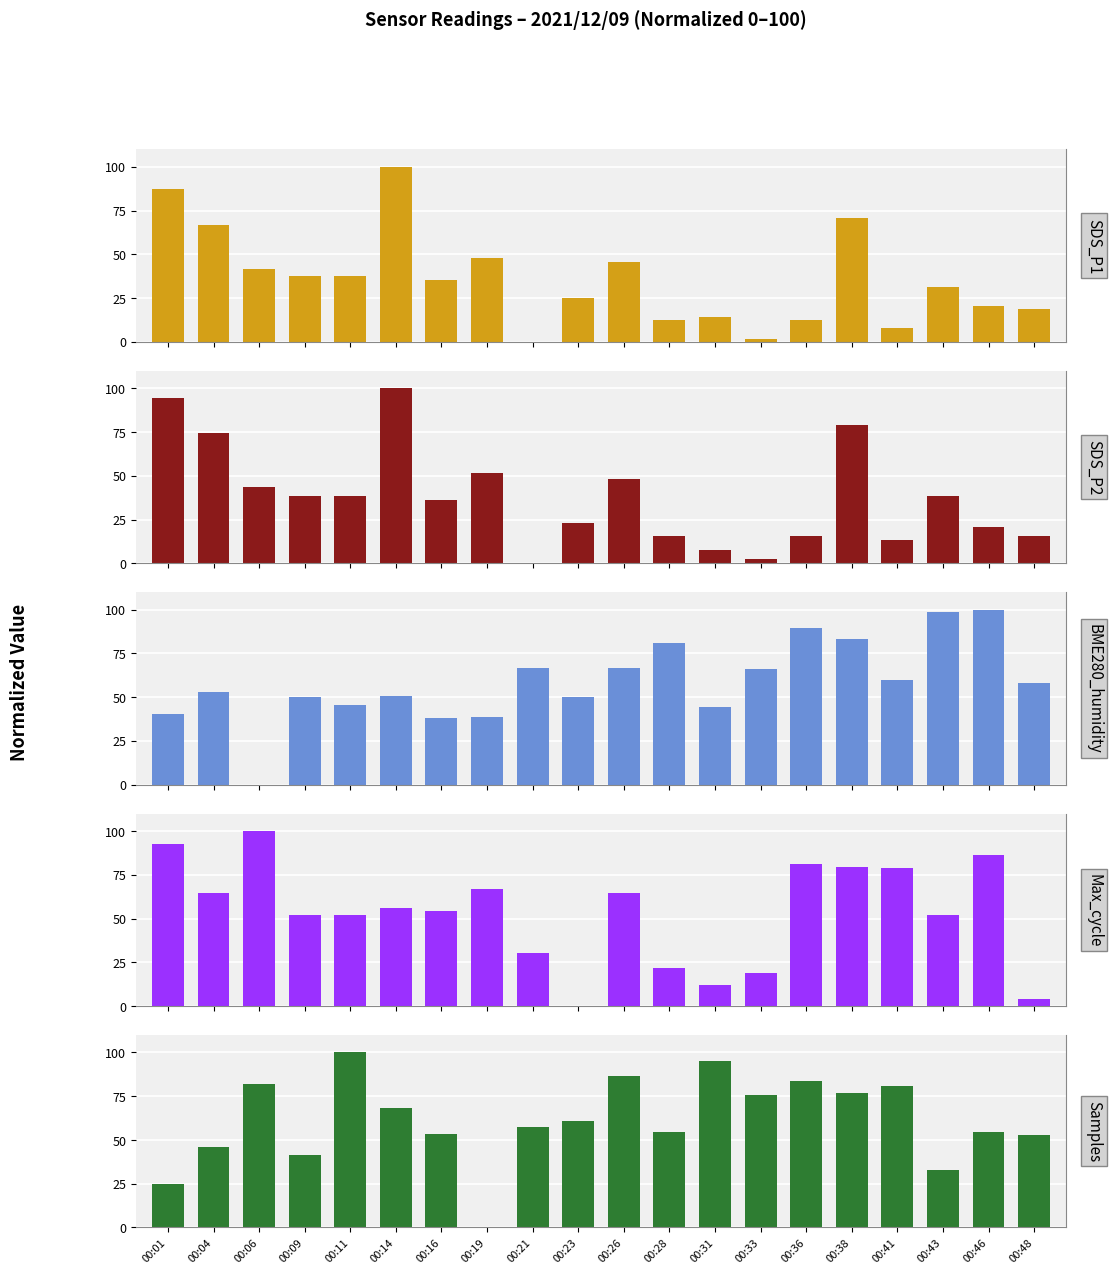

What are all the series names shown in the legend?

SDS_P1, SDS_P2, BME280_humidity, Max_cycle, Samples